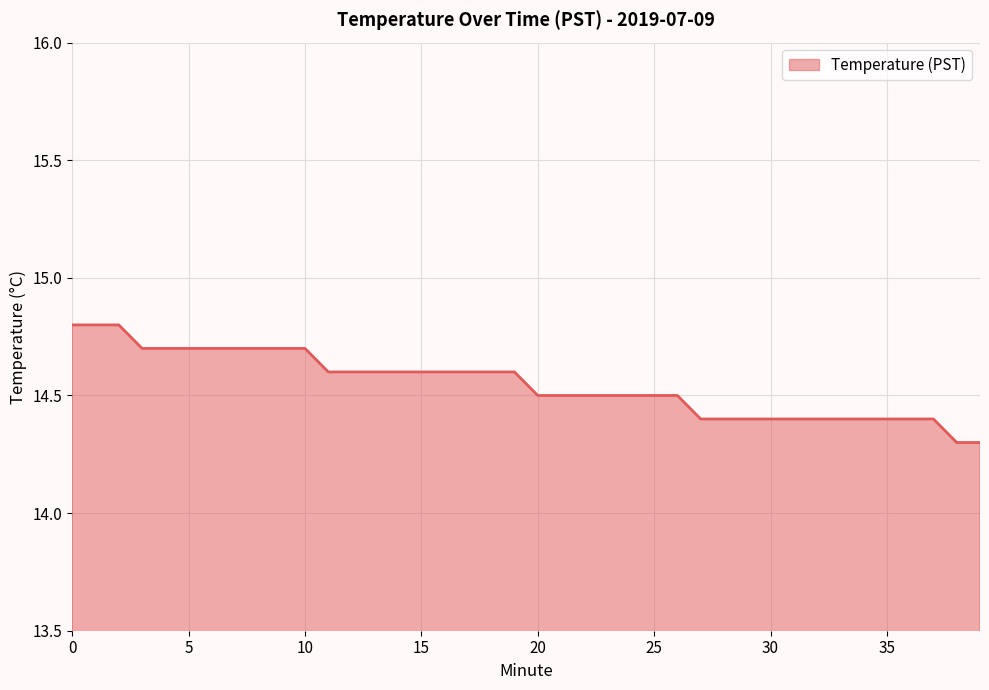

What is the difference between the maximum and minimum values?

0.5